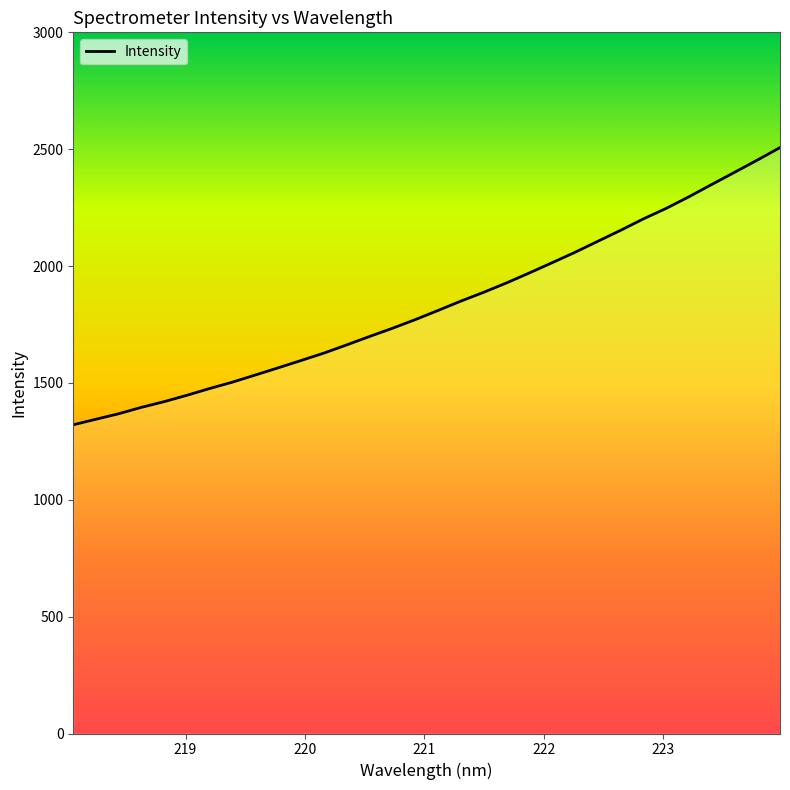

What is the greatest value displayed?

2506.9